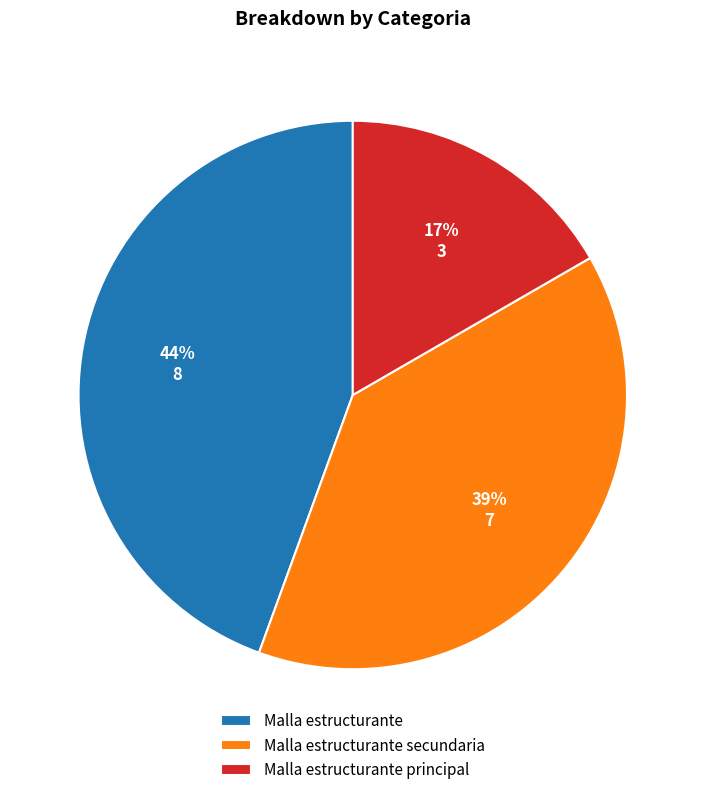

Combined, do Malla estructurante principal and Malla estructurante secundaria account for over 50%?

Yes